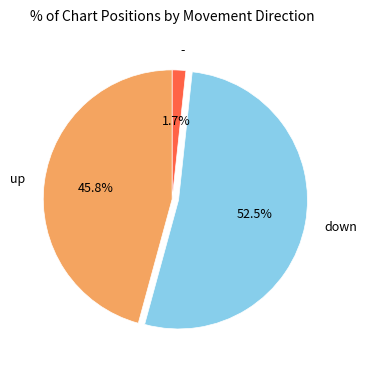

The - slice represents 13% of the pie. True or false?

False